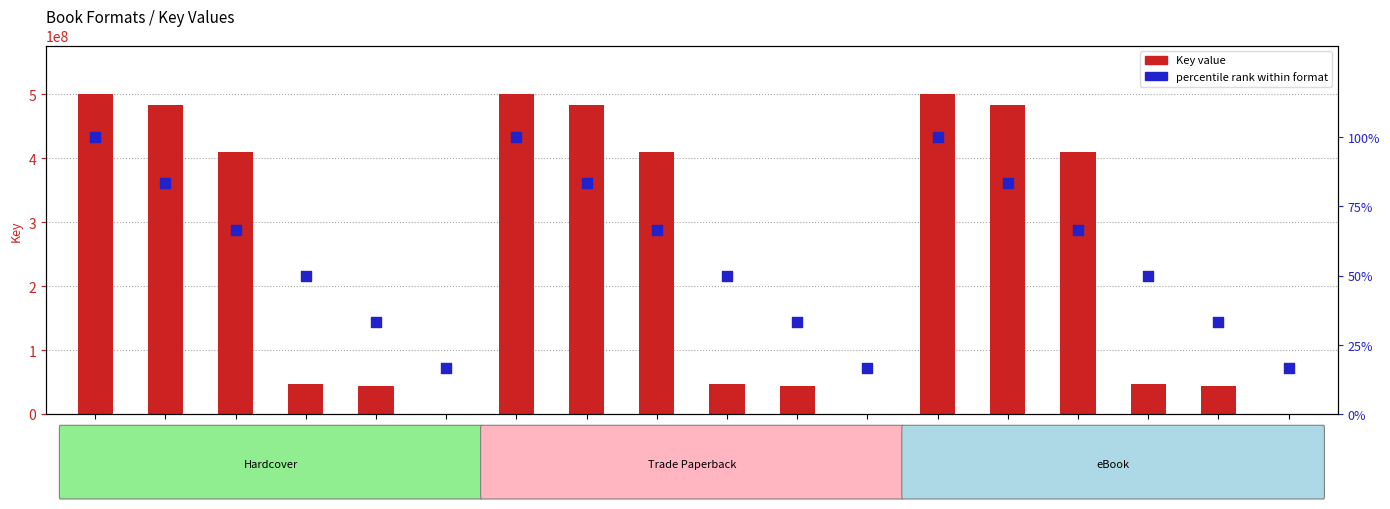

Which series reaches the minimum Y coordinate?

percentile rank within format